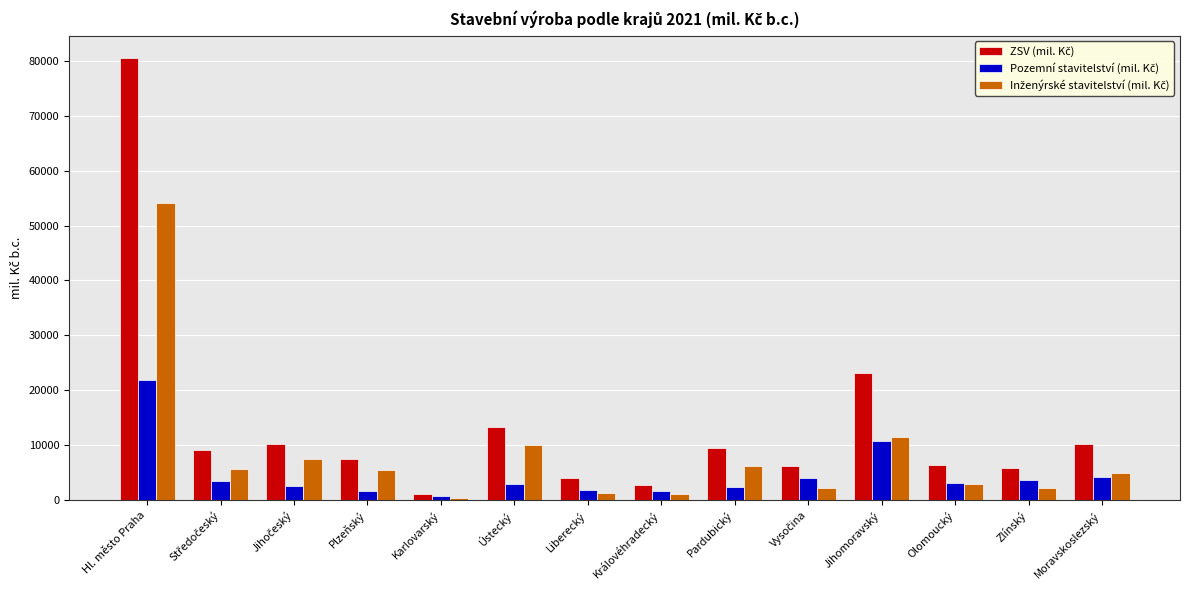

How many bars are there in each group?

3